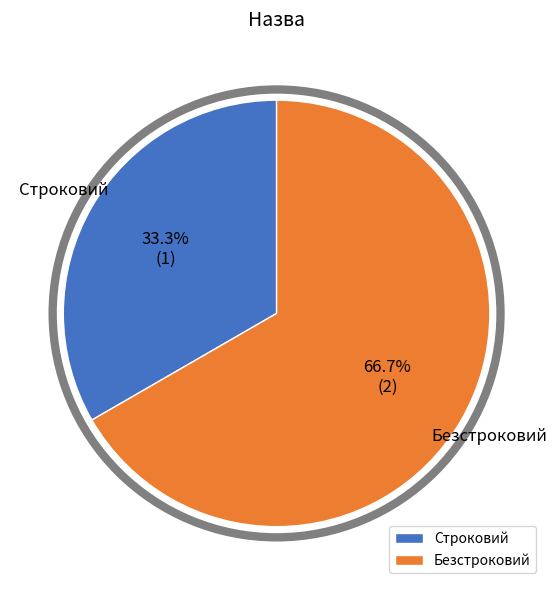

What percentage is the Безстроковий slice, to the nearest percent?

67%